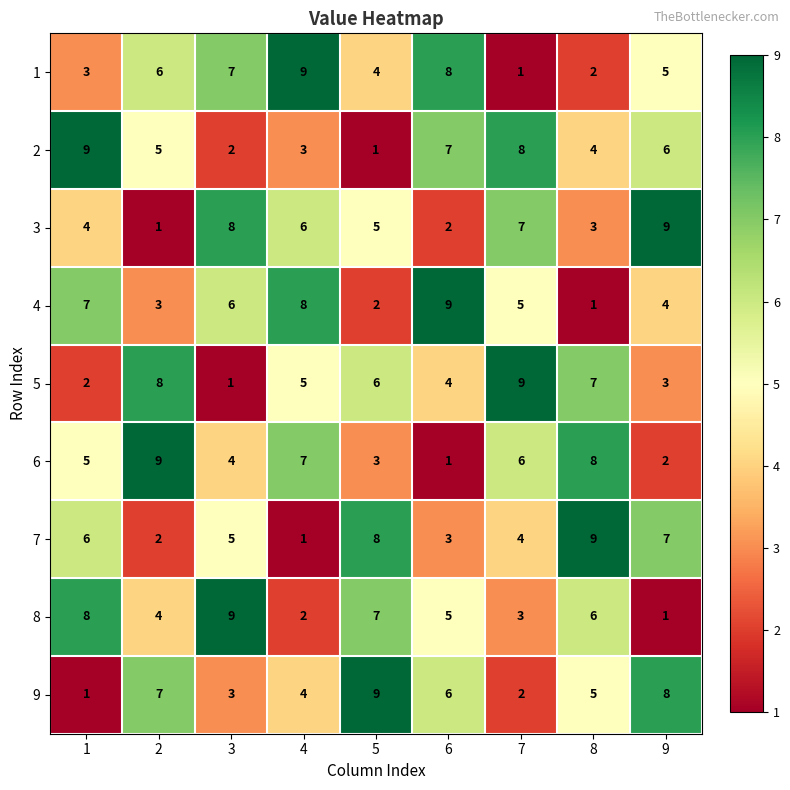

What is the total value across all series at 8?

45